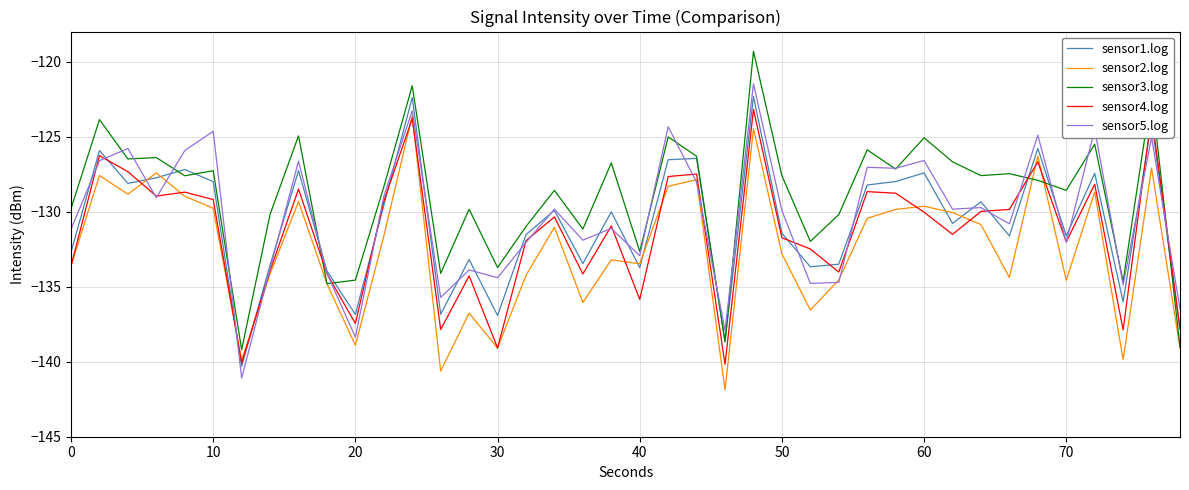

Does the chart display data point markers on the line(s)?

No